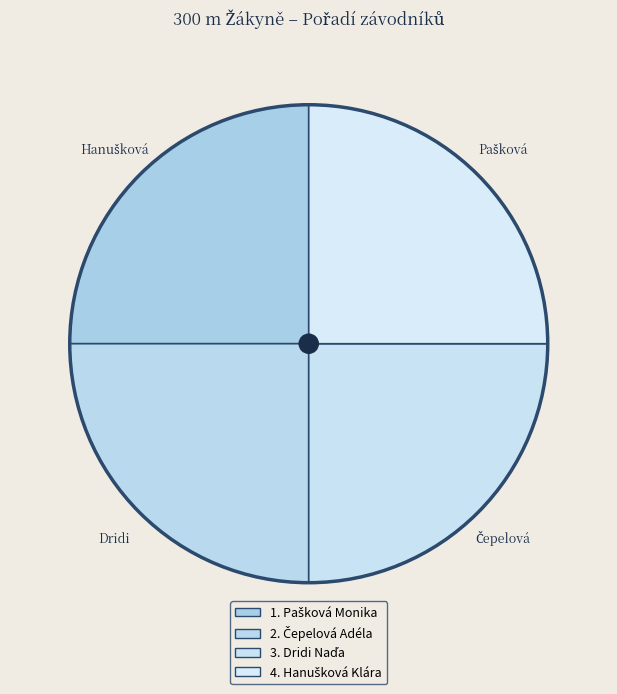

How many segments does this pie chart have?

4